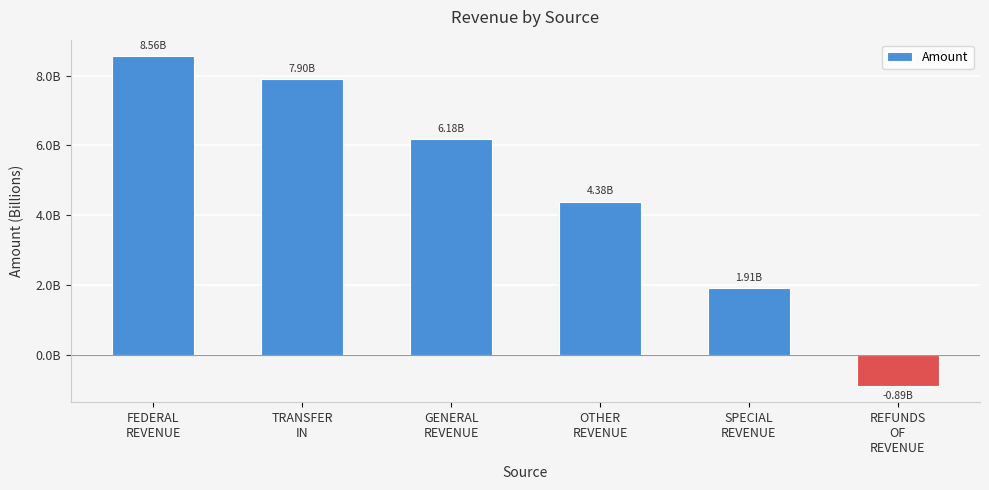

What is the greatest value displayed?

8557033453.9